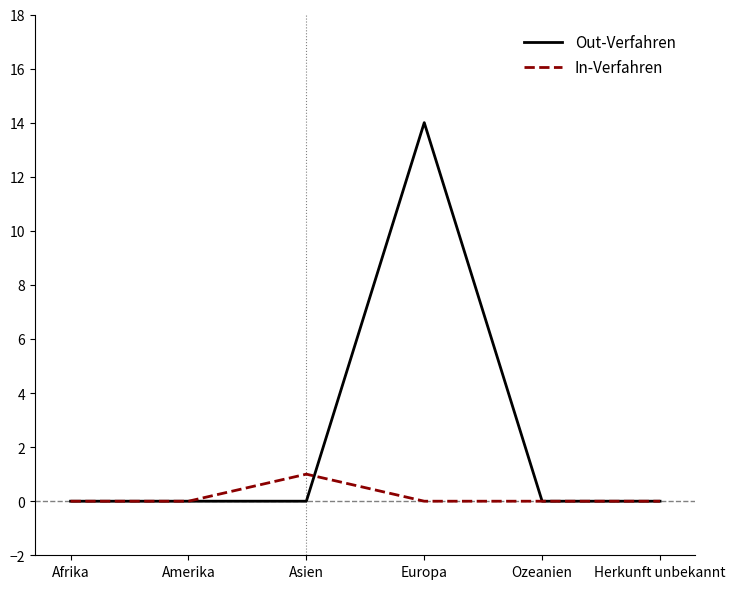

How many distinct data groups are displayed?

2